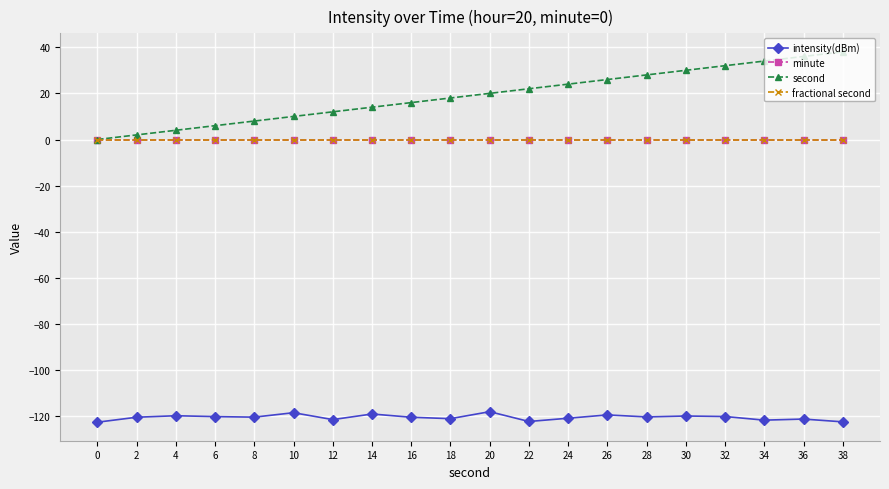

How many distinct data groups are displayed?

4